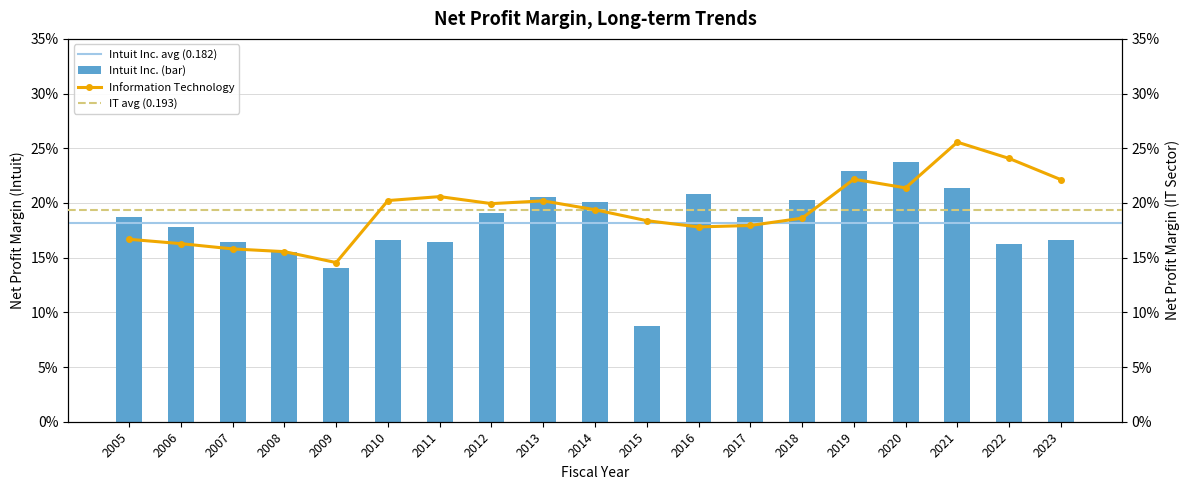

At how many categories does at least one series exceed 0?

19